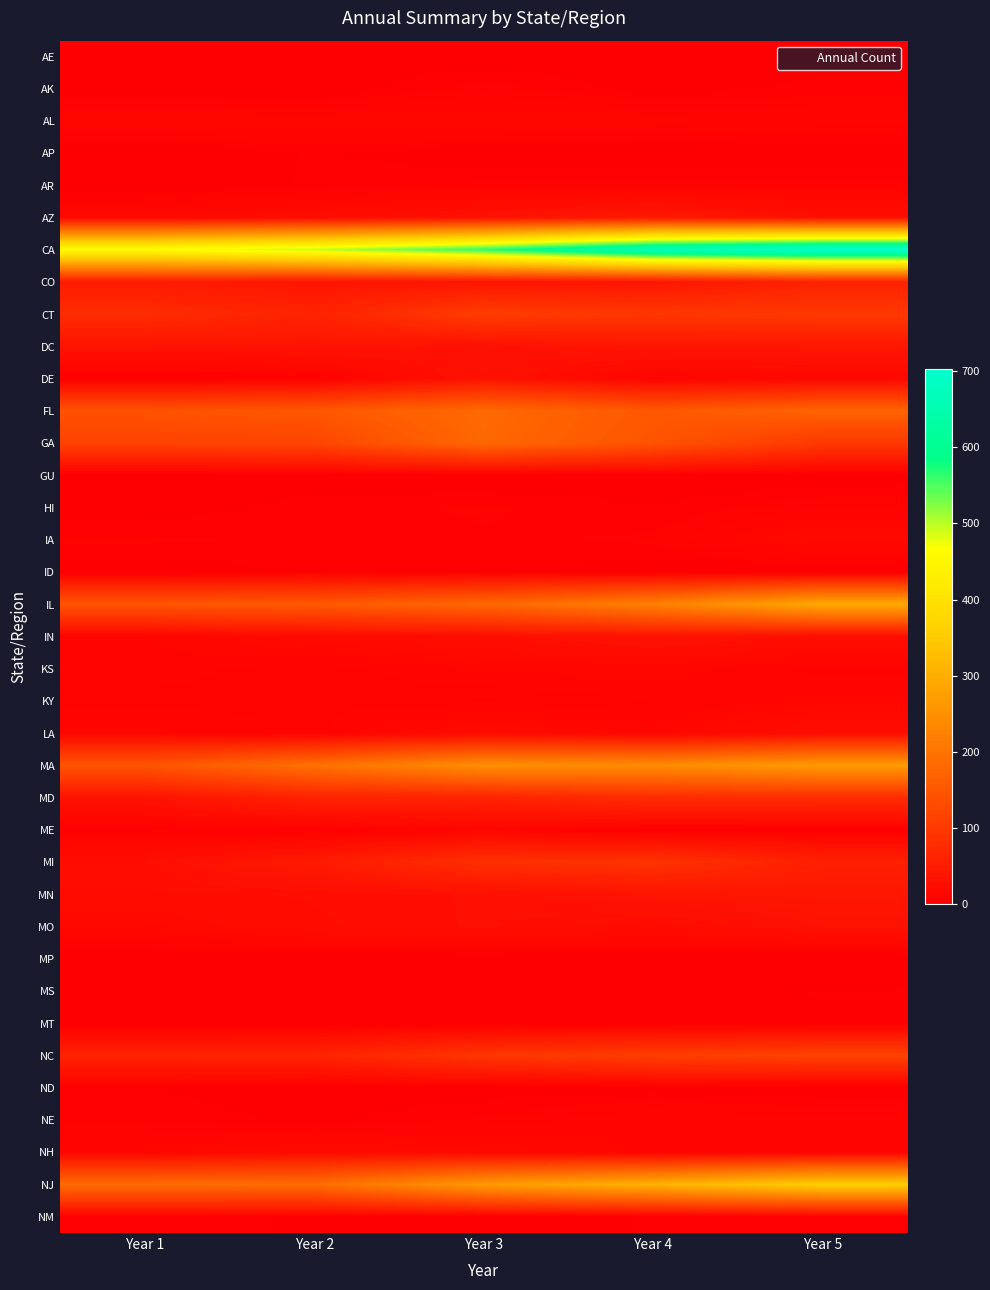

Reading left to right, list all the values displayed in this chart.

AE: Year 1=1	Year 2=2	Year 3=0	Year 4=1	Year 5=0
AK: Year 1=1	Year 2=0	Year 3=7	Year 4=1	Year 5=4
AL: Year 1=14	Year 2=13	Year 3=14	Year 4=13	Year 5=10
AP: Year 1=0	Year 2=3	Year 3=1	Year 4=0	Year 5=0
AR: Year 1=1	Year 2=3	Year 3=6	Year 4=6	Year 5=6
AZ: Year 1=16	Year 2=23	Year 3=31	Year 4=44	Year 5=26
CA: Year 1=464	Year 2=495	Year 3=564	Year 4=666	Year 5=702
CO: Year 1=48	Year 2=38	Year 3=38	Year 4=39	Year 5=60
CT: Year 1=78	Year 2=61	Year 3=105	Year 4=94	Year 5=99
DC: Year 1=34	Year 2=36	Year 3=31	Year 4=40	Year 5=40
DE: Year 1=2	Year 2=4	Year 3=34	Year 4=9	Year 5=14
FL: Year 1=142	Year 2=151	Year 3=183	Year 4=152	Year 5=172
GA: Year 1=116	Year 2=120	Year 3=180	Year 4=145	Year 5=99
GU: Year 1=0	Year 2=1	Year 3=0	Year 4=0	Year 5=0
HI: Year 1=1	Year 2=4	Year 3=6	Year 4=3	Year 5=8
IA: Year 1=6	Year 2=5	Year 3=5	Year 4=6	Year 5=18
ID: Year 1=1	Year 2=3	Year 3=4	Year 4=1	Year 5=0
IL: Year 1=147	Year 2=155	Year 3=178	Year 4=221	Year 5=291
IN: Year 1=11	Year 2=19	Year 3=25	Year 4=35	Year 5=25
KS: Year 1=10	Year 2=6	Year 3=12	Year 4=13	Year 5=7
KY: Year 1=7	Year 2=8	Year 3=5	Year 4=8	Year 5=12
LA: Year 1=12	Year 2=7	Year 3=21	Year 4=12	Year 5=25
MA: Year 1=146	Year 2=195	Year 3=246	Year 4=241	Year 5=267
MD: Year 1=34	Year 2=61	Year 3=61	Year 4=76	Year 5=77
ME: Year 1=3	Year 2=2	Year 3=11	Year 4=3	Year 5=4
MI: Year 1=27	Year 2=47	Year 3=82	Year 4=87	Year 5=56
MN: Year 1=24	Year 2=25	Year 3=28	Year 4=37	Year 5=40
MO: Year 1=15	Year 2=24	Year 3=28	Year 4=22	Year 5=33
MP: Year 1=0	Year 2=0	Year 3=1	Year 4=0	Year 5=0
MS: Year 1=0	Year 2=2	Year 3=2	Year 4=2	Year 5=3
MT: Year 1=1	Year 2=0	Year 3=2	Year 4=1	Year 5=2
NC: Year 1=61	Year 2=62	Year 3=93	Year 4=108	Year 5=115
ND: Year 1=3	Year 2=0	Year 3=1	Year 4=2	Year 5=0
NE: Year 1=5	Year 2=2	Year 3=6	Year 4=11	Year 5=9
NH: Year 1=12	Year 2=22	Year 3=17	Year 4=10	Year 5=11
NJ: Year 1=186	Year 2=188	Year 3=265	Year 4=306	Year 5=356
NM: Year 1=5	Year 2=2	Year 3=1	Year 4=3	Year 5=3